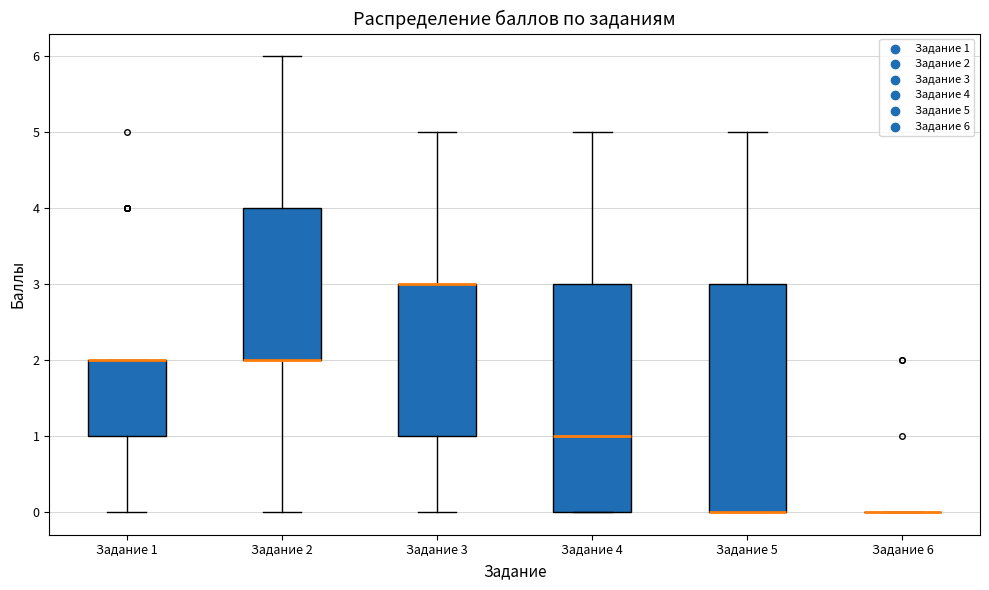

Reading left to right, transcribe this box plot: for each box, give where its median line is, the range the box spans, and where its two whiskers end, as read against the y-axis. The values are not printed on the chart, so give them approximately, as read against the axis.

Задание 1: median 2 (drawn on the box's upper edge), box 1 to 2, whiskers 0 to 2
Задание 2: median 2 (drawn on the box's lower edge), box 2 to 4, whiskers 0 to 6
Задание 3: median 3 (drawn on the box's upper edge), box 1 to 3, whiskers 0 to 5
Задание 4: median 1, box 0 to 3, whiskers 0 to 5
Задание 5: median 0 (drawn on the box's lower edge), box 0 to 3, whiskers 0 to 5
Задание 6: box collapsed to a line at 0, whiskers 0 to 0